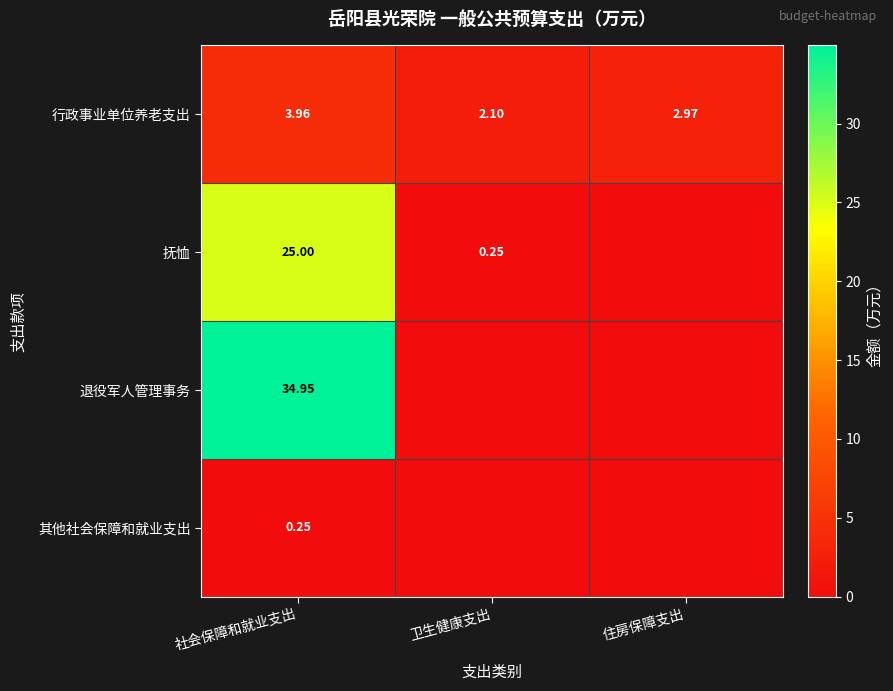

At 社会保障和就业支出, list the series in order from largest to smallest.

退役军人管理事务, 抚恤, 行政事业单位养老支出, 其他社会保障和就业支出